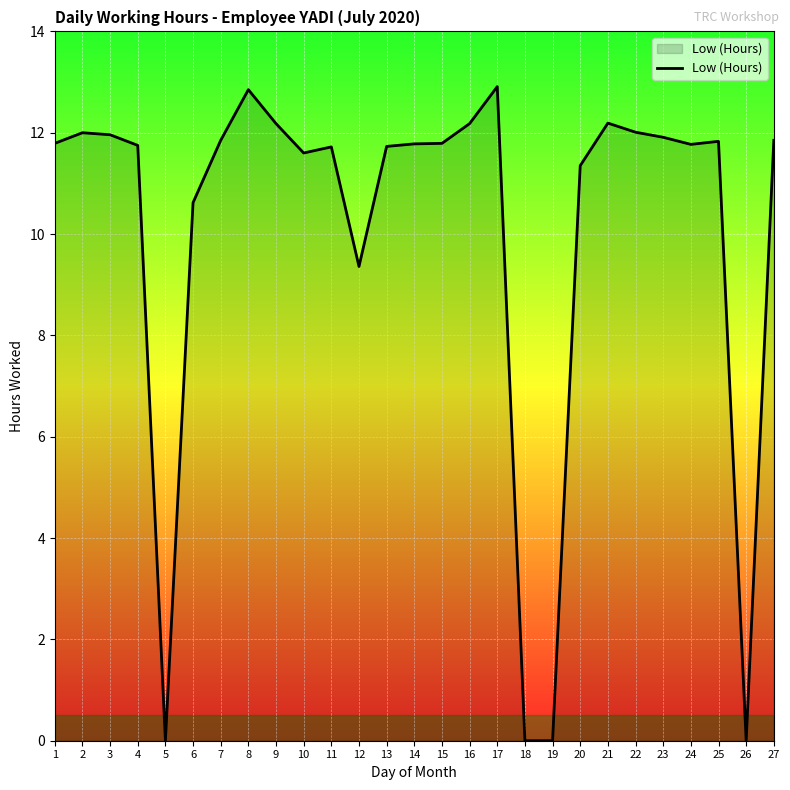

Approximately how many times larger is the value at 22 compared to 1?

1.0